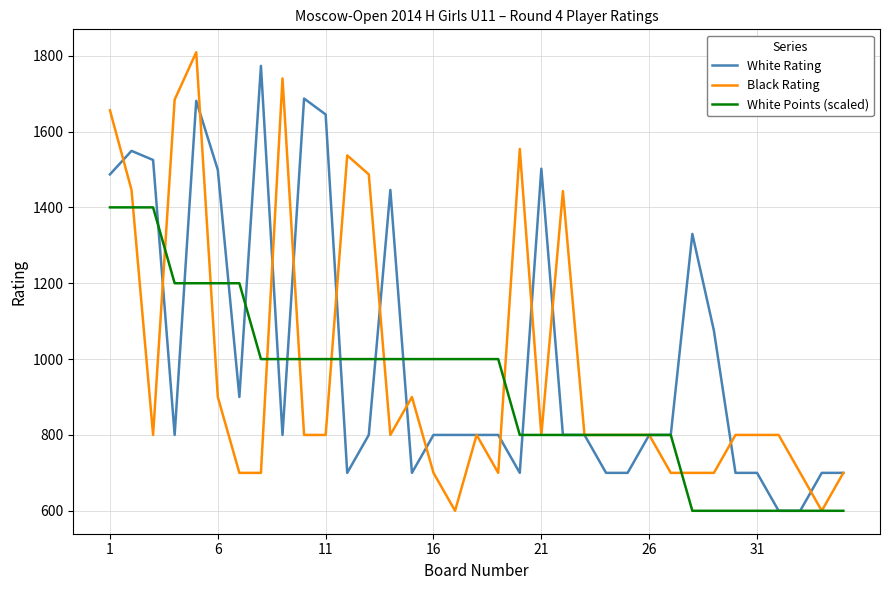

What is the maximum value shown in the chart?

1809